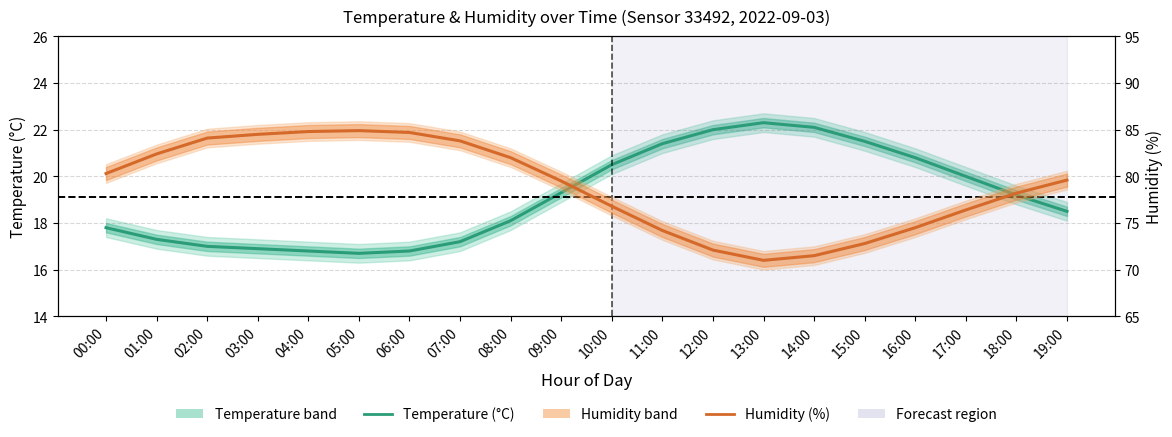

What is the average value of the Humidity (%) series?

78.9